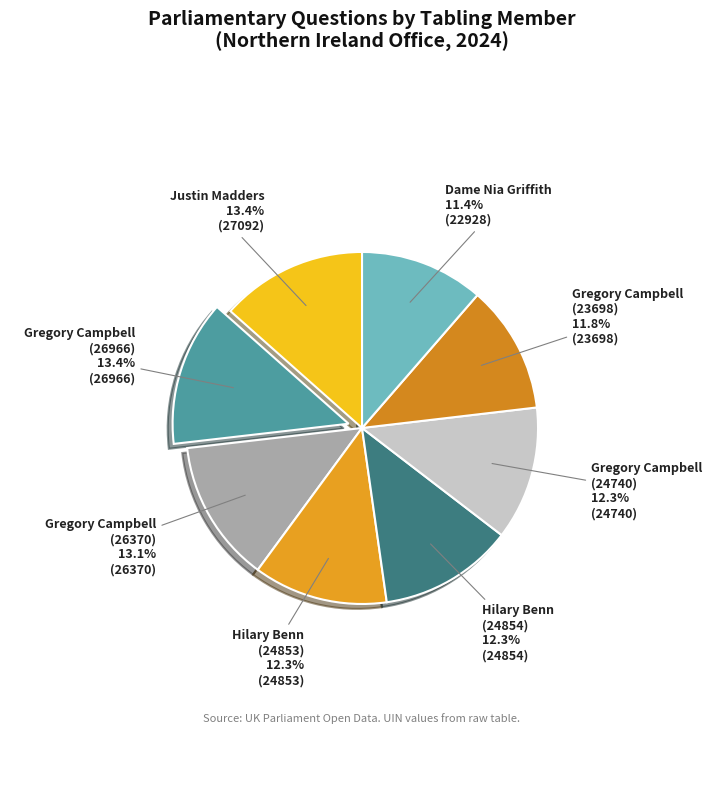

To the nearest percent, what is the difference between the largest and smallest slice percentages?

2%